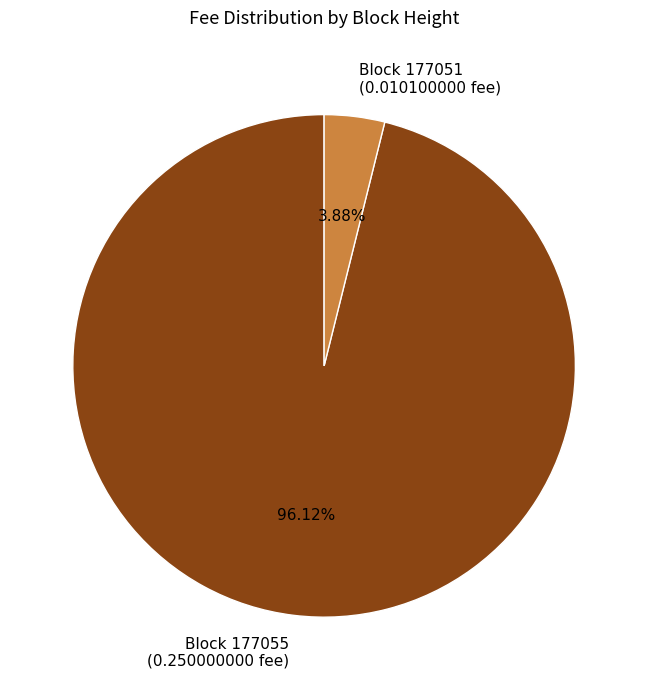

What is the smallest slice in the pie chart?

Block 177051 (0.010100000 fee)